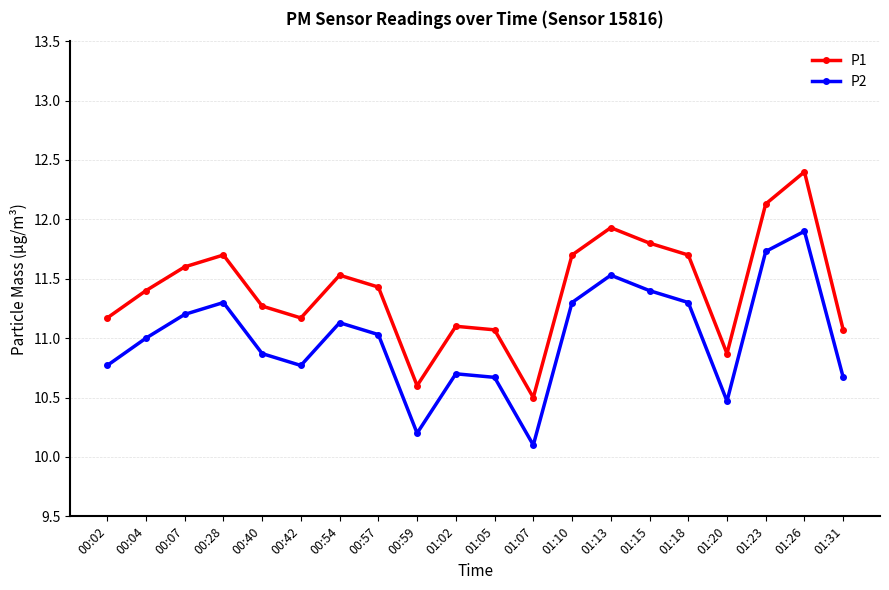

Where is the first local minimum for P1?

00:42